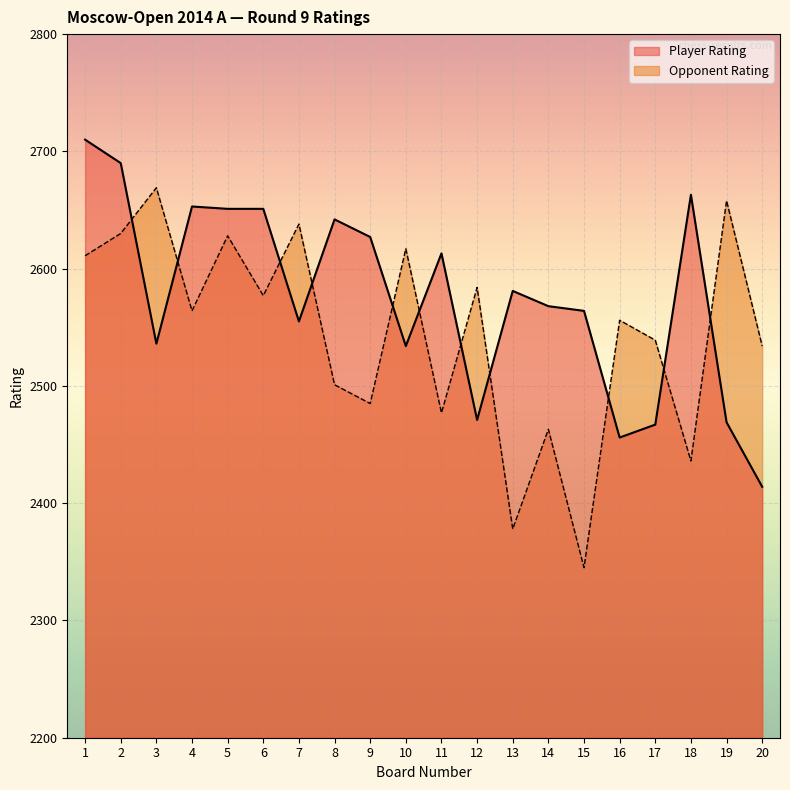

What are all the series names shown in the legend?

Player Rating, Opponent Rating